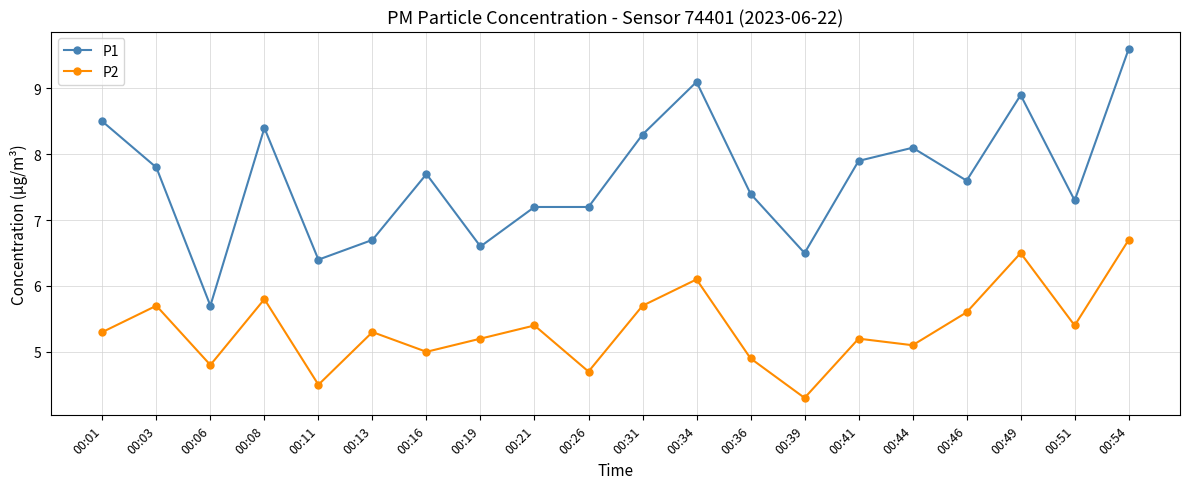

In P2, how many points are higher than both neighbors (excluding endpoints)?

7